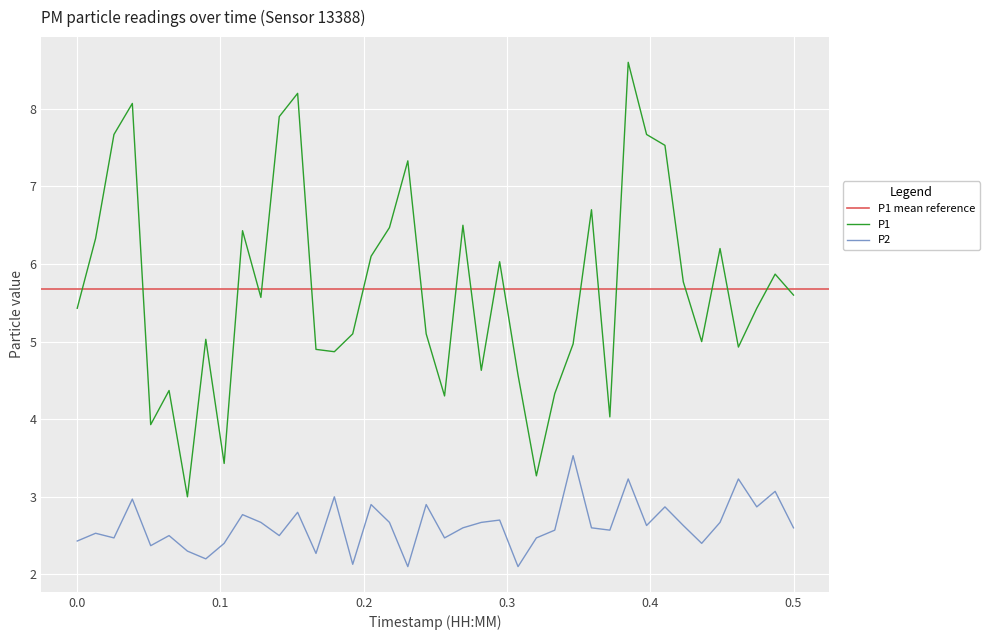

What is the sum of the P1 values at 00:17 and 00:36?

10.1